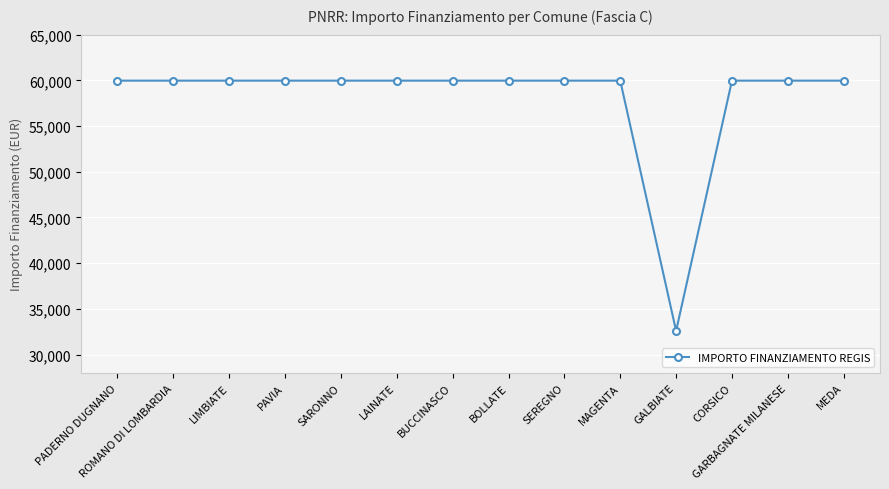

What is the label of the 8th point from the left?

BOLLATE